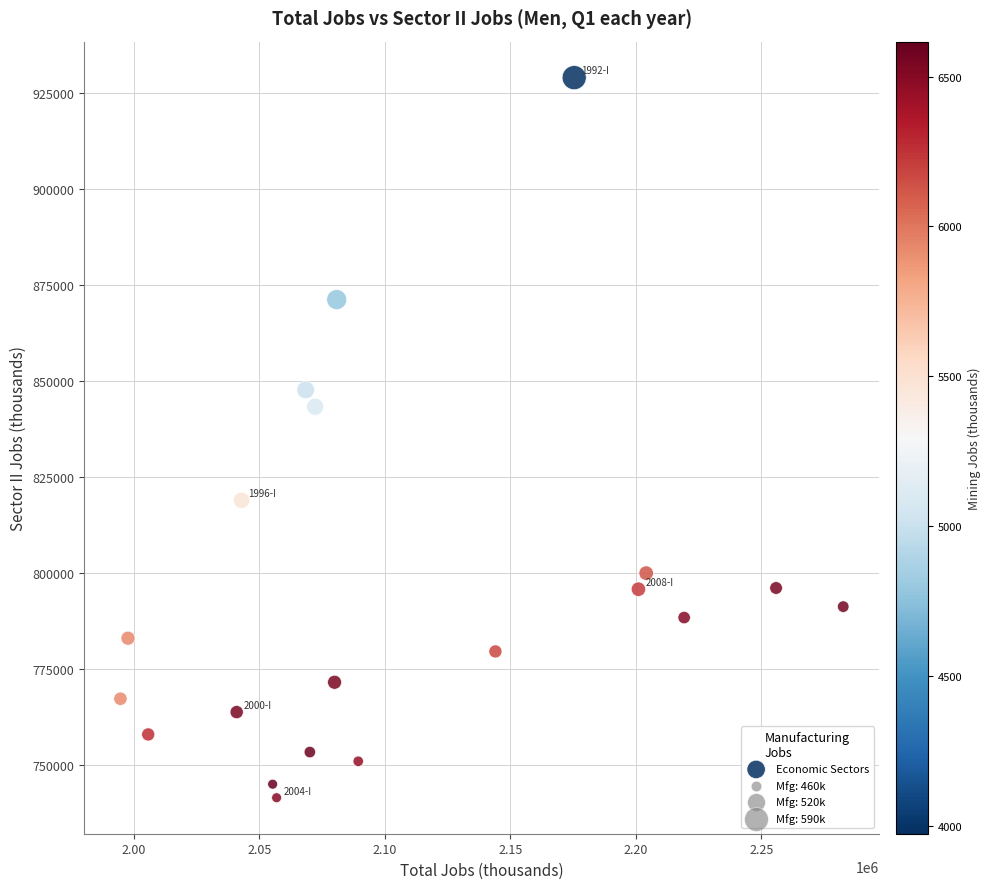

What is the range of Y values (max minus min)?

187626.8